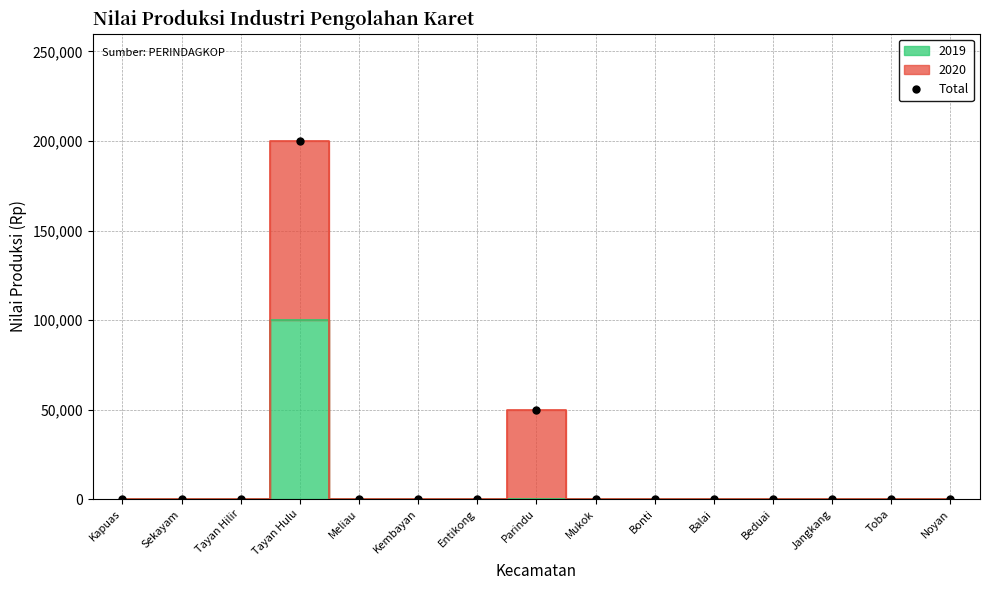

List the labels in order of value, smallest first.

Kapuas, Sekayam, Tayan Hilir, Meliau, Kembayan, Entikong, Mukok, Bonti, Balai, Beduai, Jangkang, Toba, Noyan, Parindu, Tayan Hulu